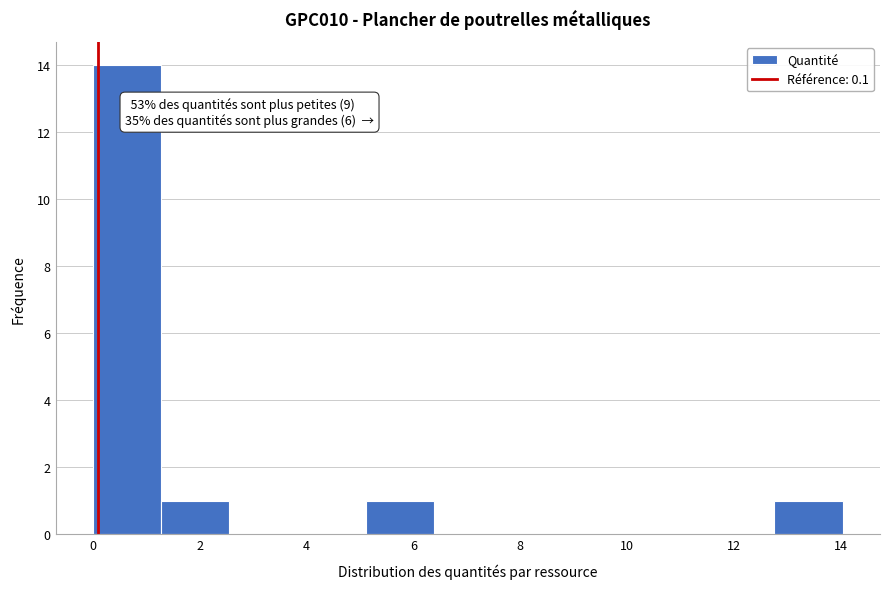

Over which range of the x-axis is the bar tallest?

0.0 to 1.2